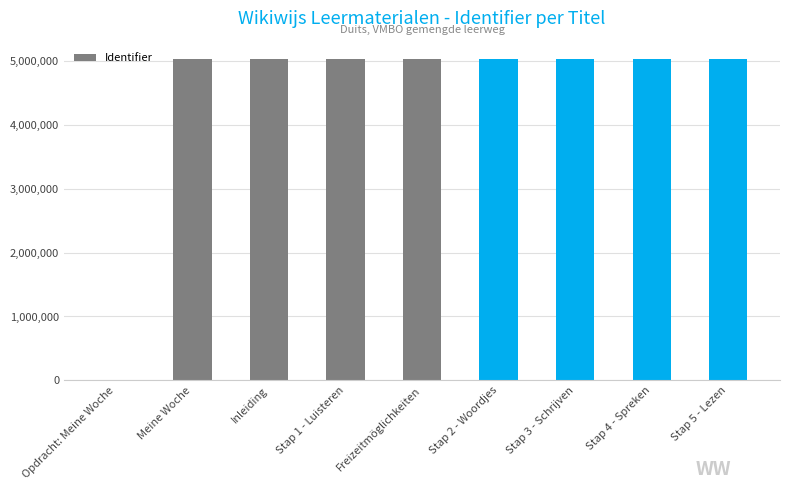

The chart shows a value of 2394126 at Opdracht: Meine Woche. True or false?

False